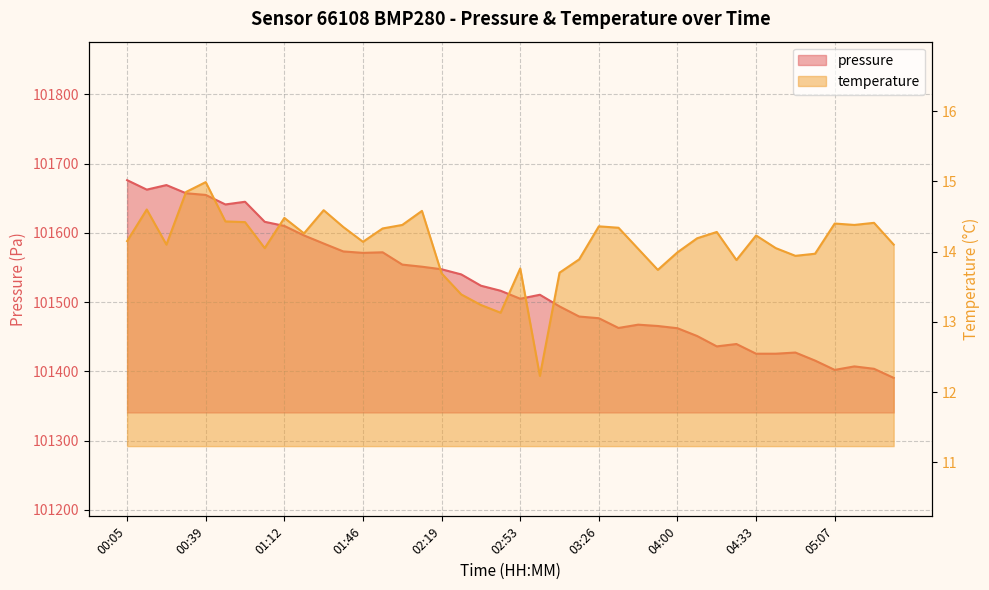

True or false: temperature and pressure cross at least once.

False